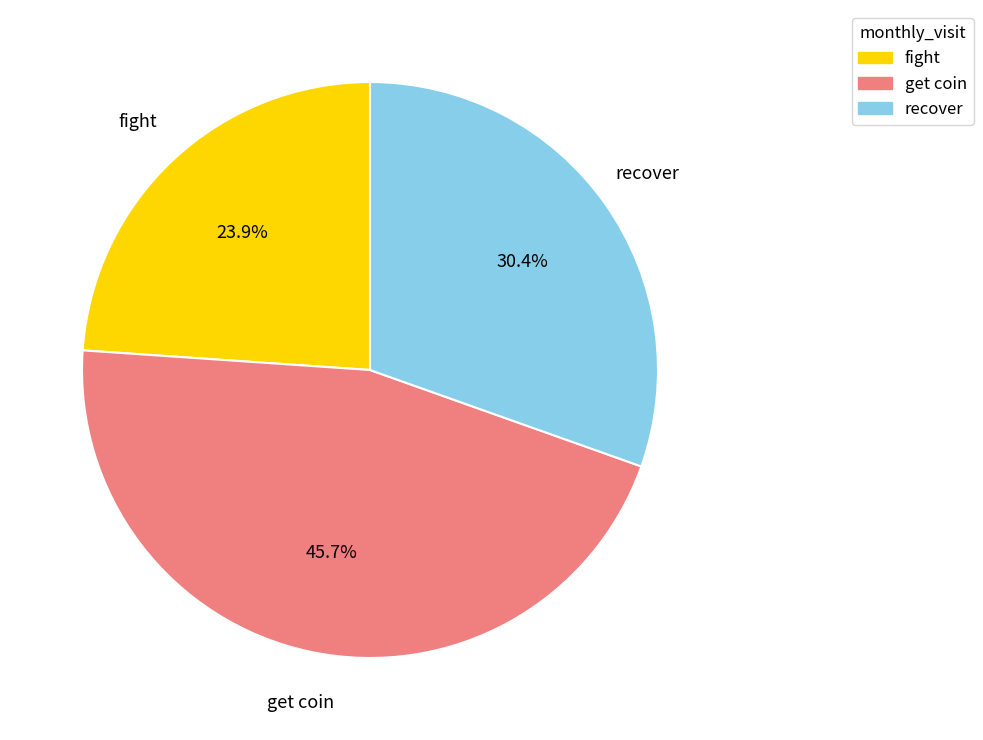

Does any single category account for the majority?

No